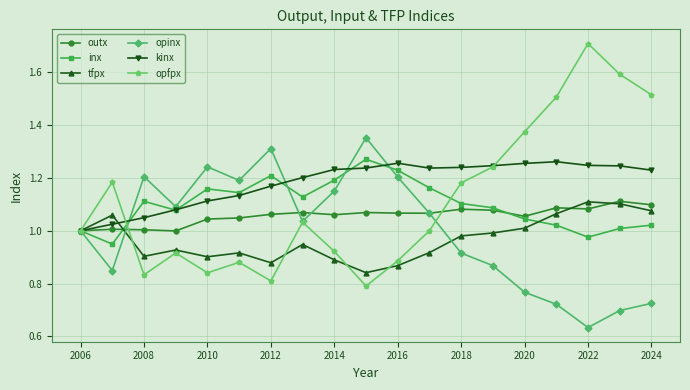

How many interior local peaks does the opfpx series have?

5